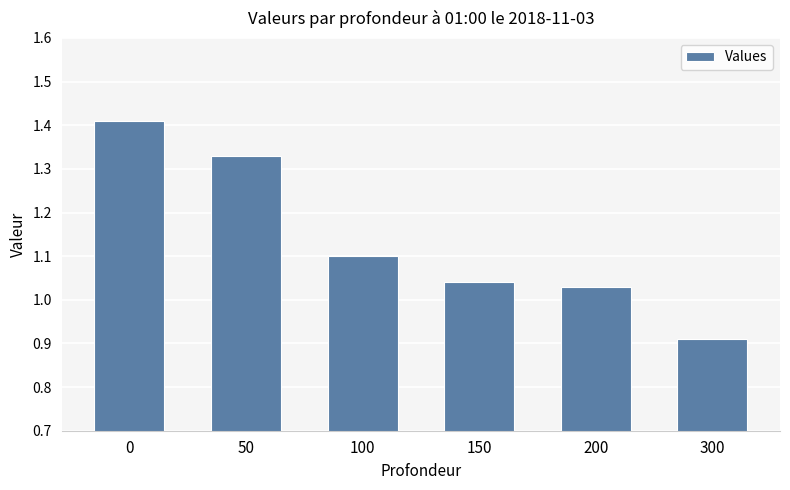

True or false: the data shows 2.2 at 0.

False